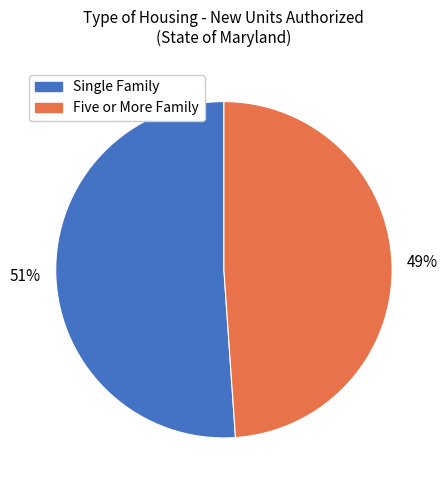

Is it true that Five or More Family is 49% of the pie?

True